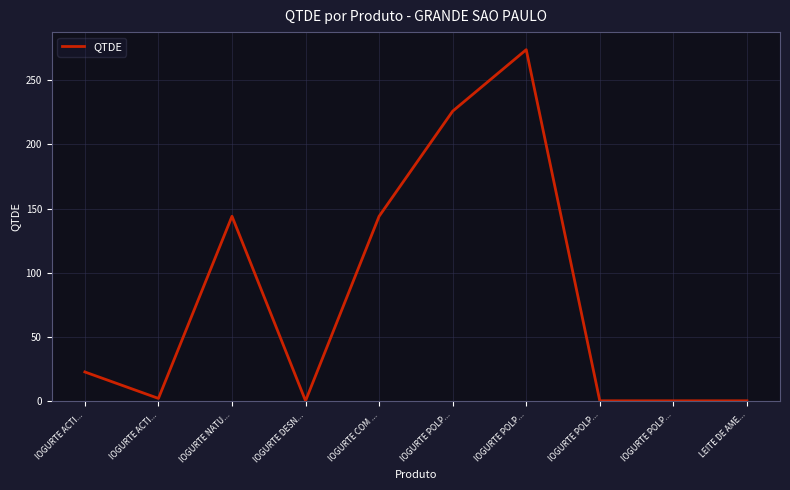

How many points are lower than both their immediate neighbors (excluding endpoints)?

2